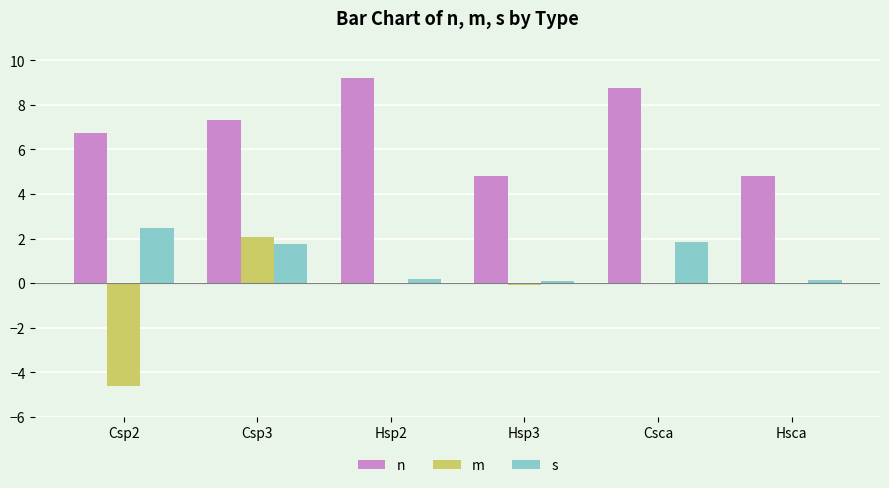

True or false: m has a value of 4.6 at Hsca.

False